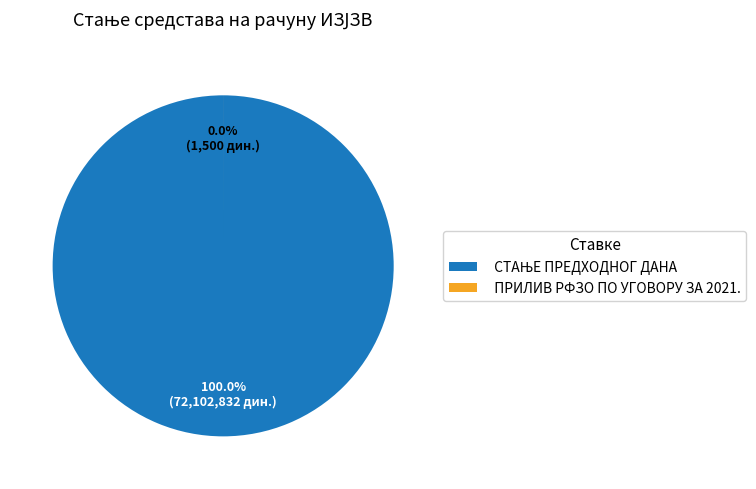

Rank the categories by value from highest to lowest.

СТАЊЕ ПРЕДХОДНОГ ДАНА, ПРИЛИВ РФЗО ПО УГОВОРУ ЗА 2021.